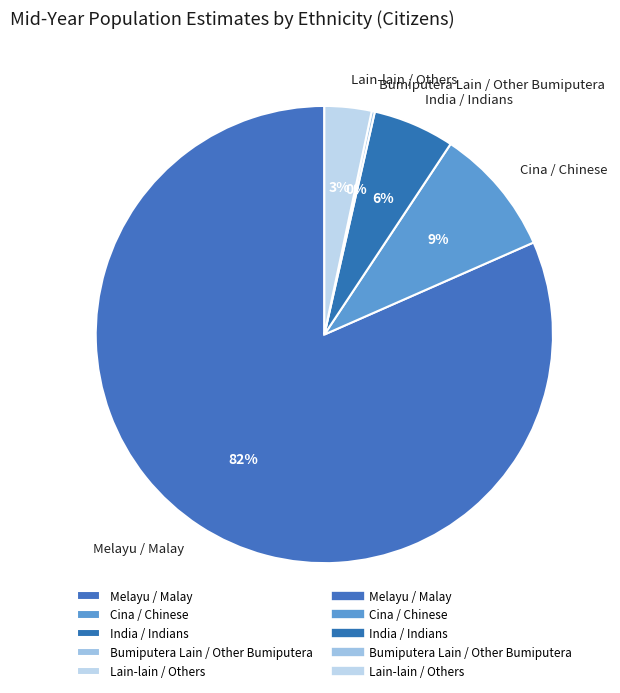

To the nearest percent, what is the average slice percentage?

20%